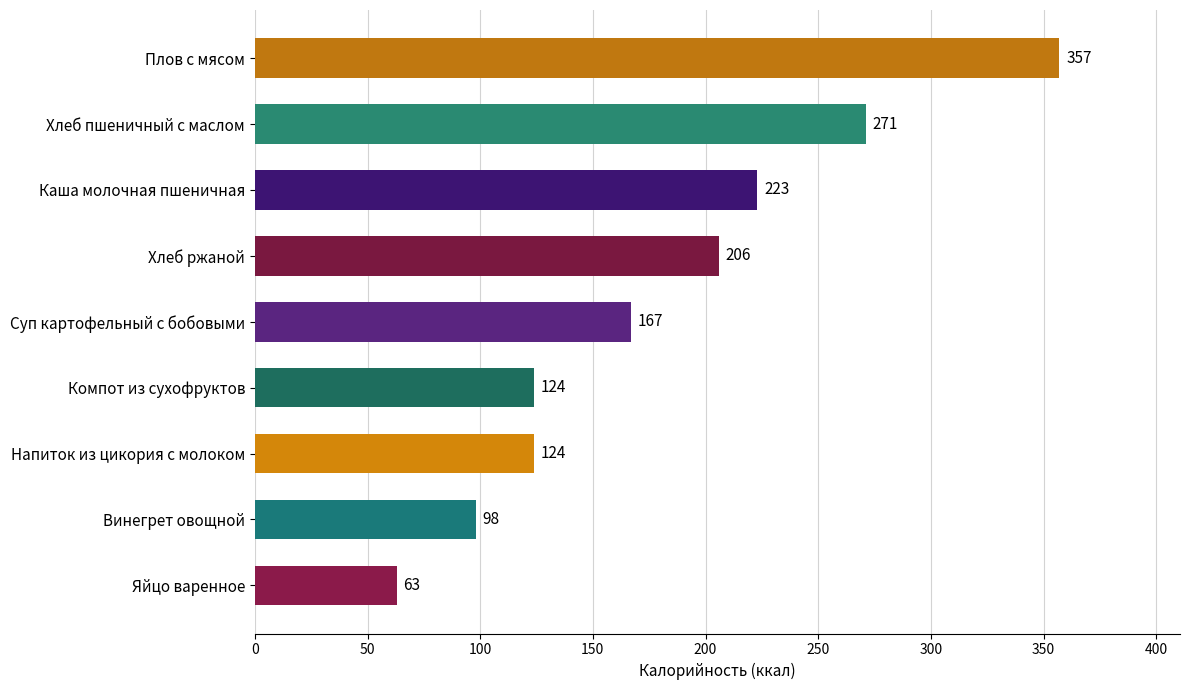

How many bars are there in total?

9